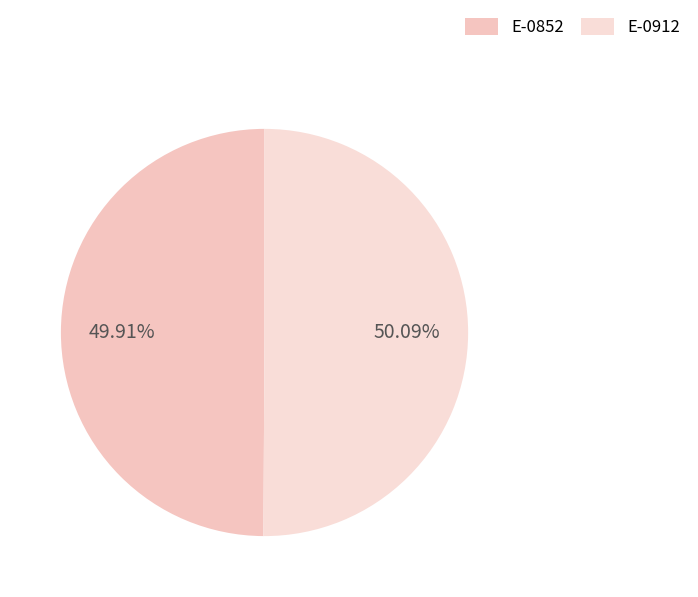

Rank the categories by value from lowest to highest.

E-0852, E-0912